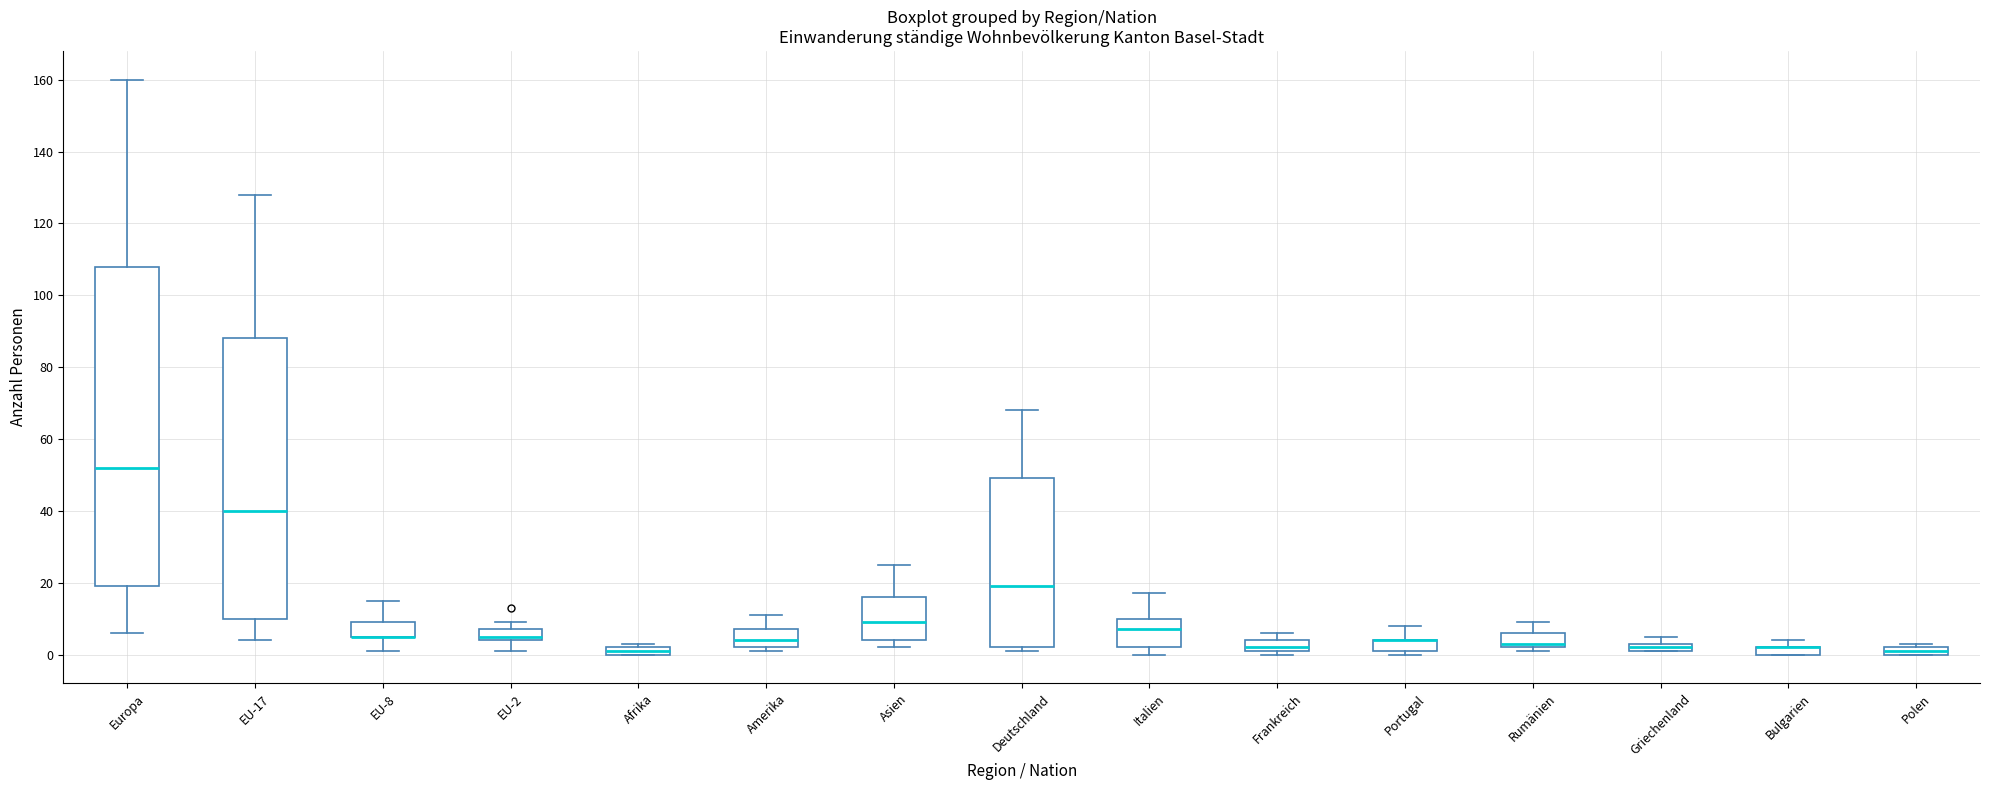

Which box is the tallest, from its lower edge to its upper edge?

Europa